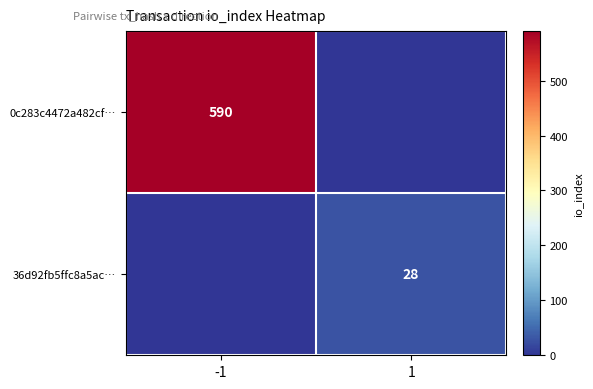

Is it true that 36d92fb5ffc8a5ac… equals 28 at 1?

True